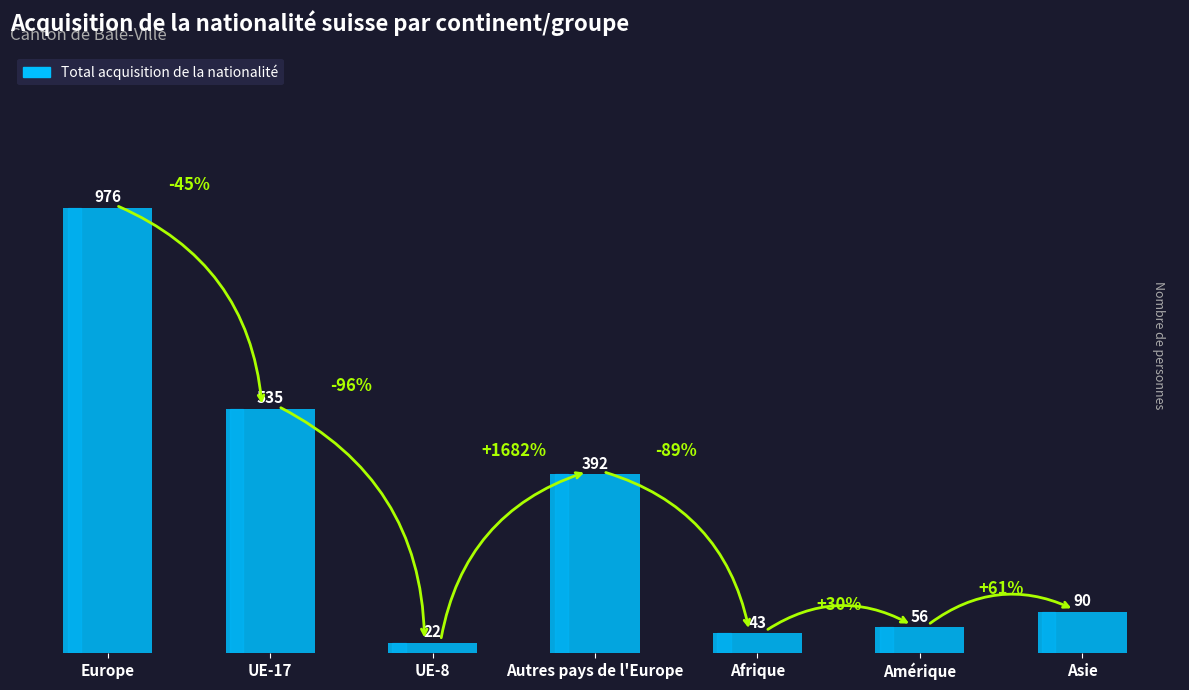

What is the label of the 6th bar from the left?

Amérique